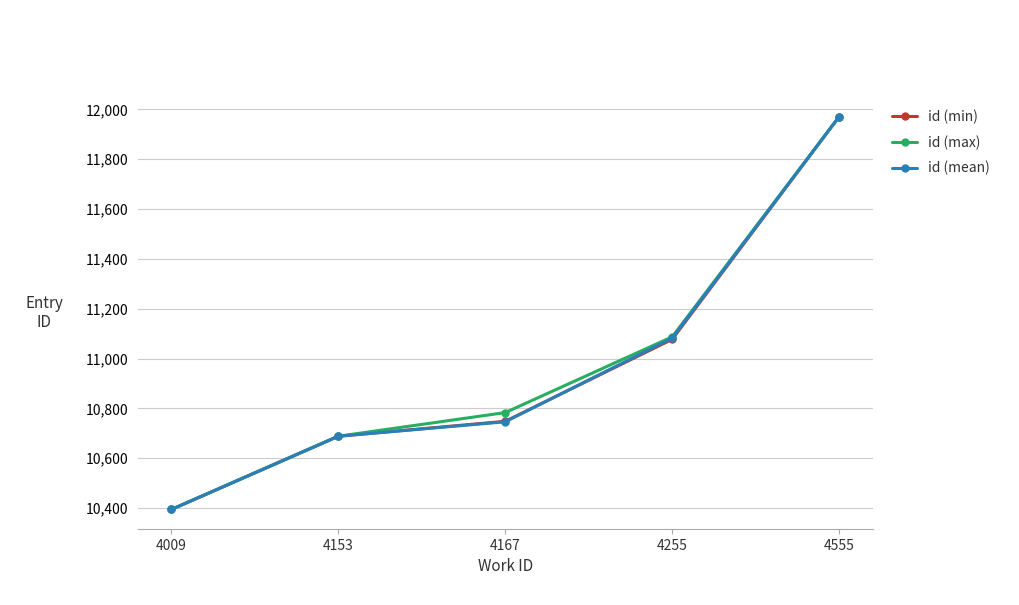

What is the spread (max minus min) of values at 4255?

10